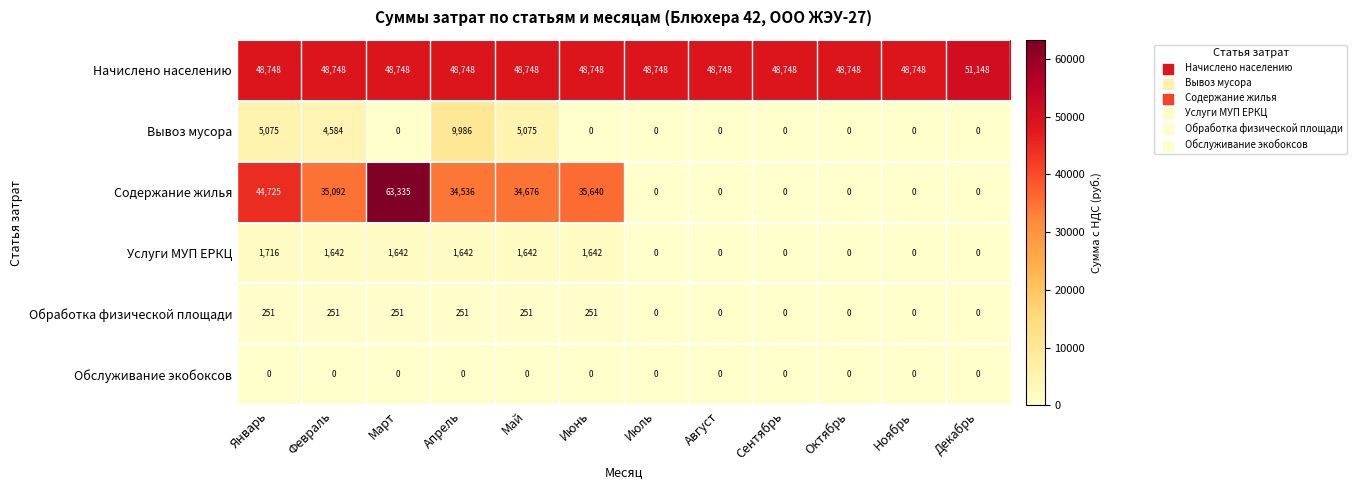

Which series has the largest total across all categories?

Начислено населению